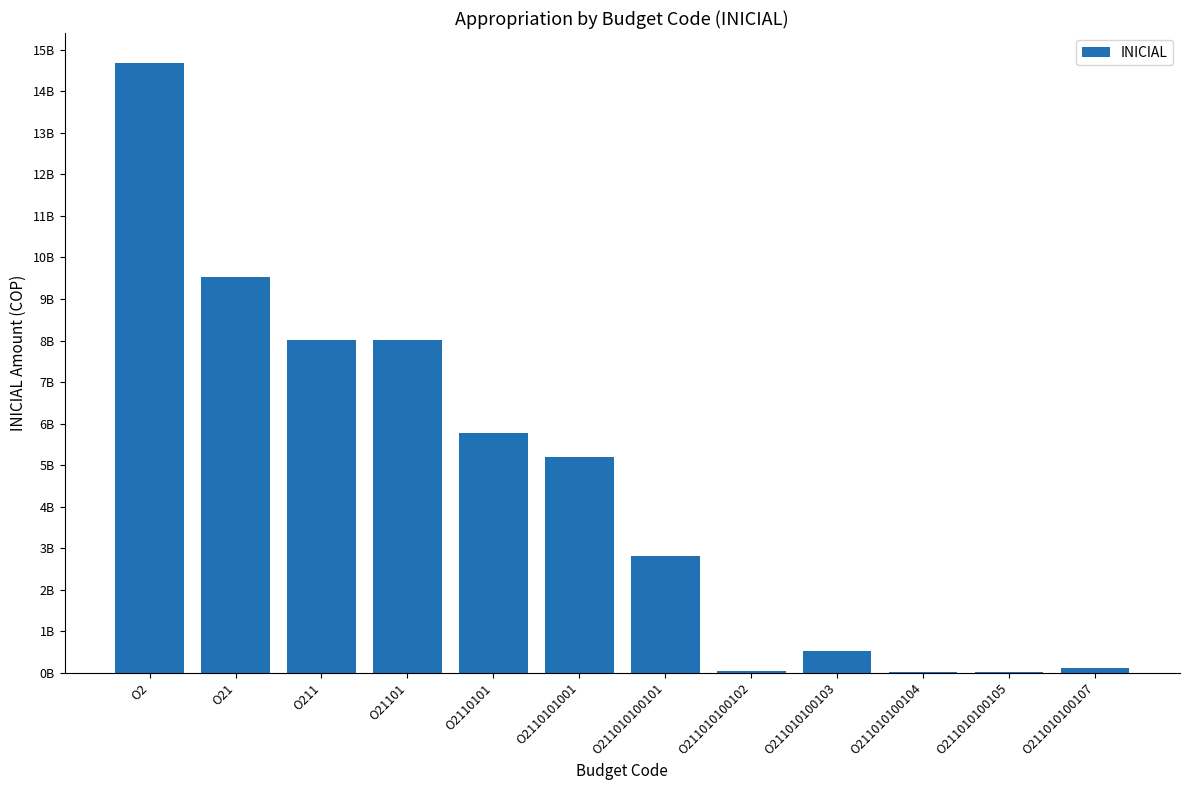

Are the bars horizontal?

No